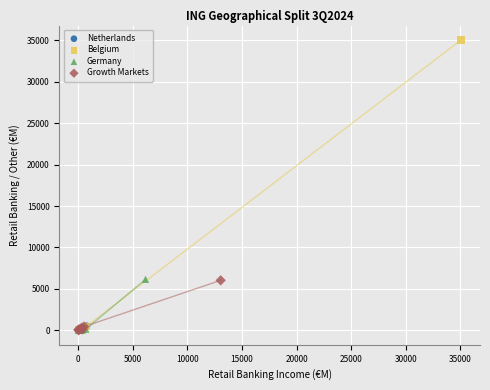

Which series contains the highest Y value?

Belgium